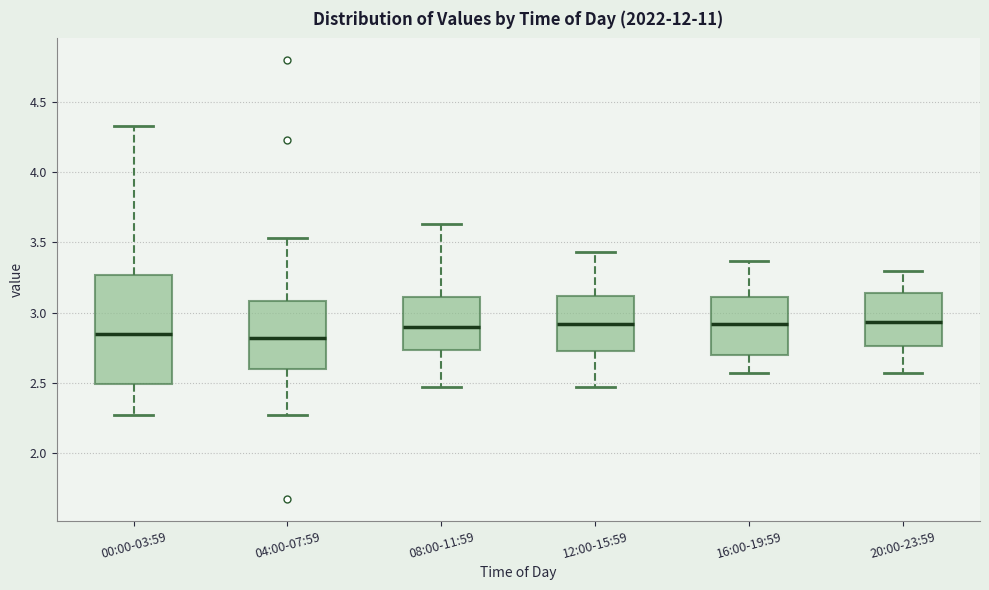

Reading left to right, transcribe this box plot: for each box, give where its median line is, the range the box spans, and where its two whiskers end, as read against the y-axis. The values are not printed on the chart, so give them approximately, as read against the axis.

00:00-03:59: median 2.85, box 2.50 to 3.25, whiskers 2.25 to 4.35
04:00-07:59: median 2.80, box 2.60 to 3.10, whiskers 2.25 to 3.55
08:00-11:59: median 2.90, box 2.75 to 3.10, whiskers 2.45 to 3.65
12:00-15:59: median 2.90, box 2.70 to 3.10, whiskers 2.45 to 3.45
16:00-19:59: median 2.90, box 2.70 to 3.10, whiskers 2.55 to 3.35
20:00-23:59: median 2.95, box 2.75 to 3.15, whiskers 2.55 to 3.30